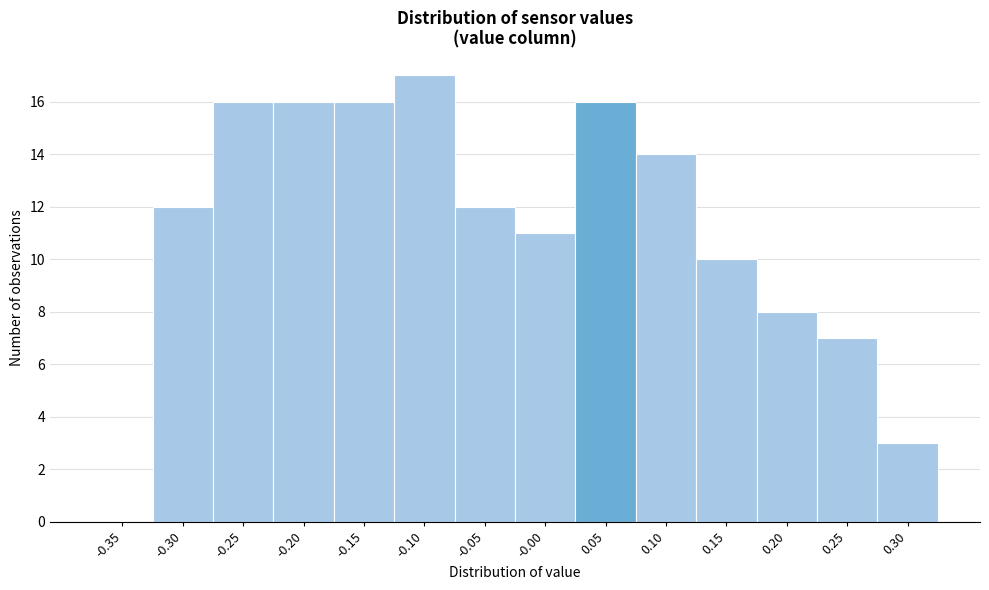

Reading right to left, what are all the values shown in this chart?

0.30=3	0.25=7	0.20=8	0.15=10	0.10=14	0.05=16	-0.00=11	-0.05=12	-0.10=17	-0.15=16	-0.20=16	-0.25=16	-0.30=12	-0.35=0